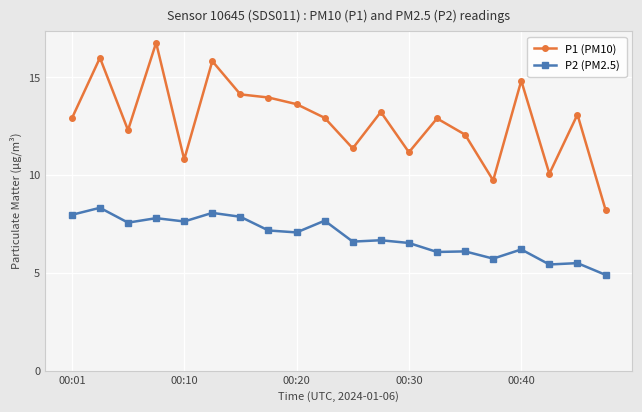

True or false: P2 (PM2.5) has more than 0 points higher than both neighbors.

True